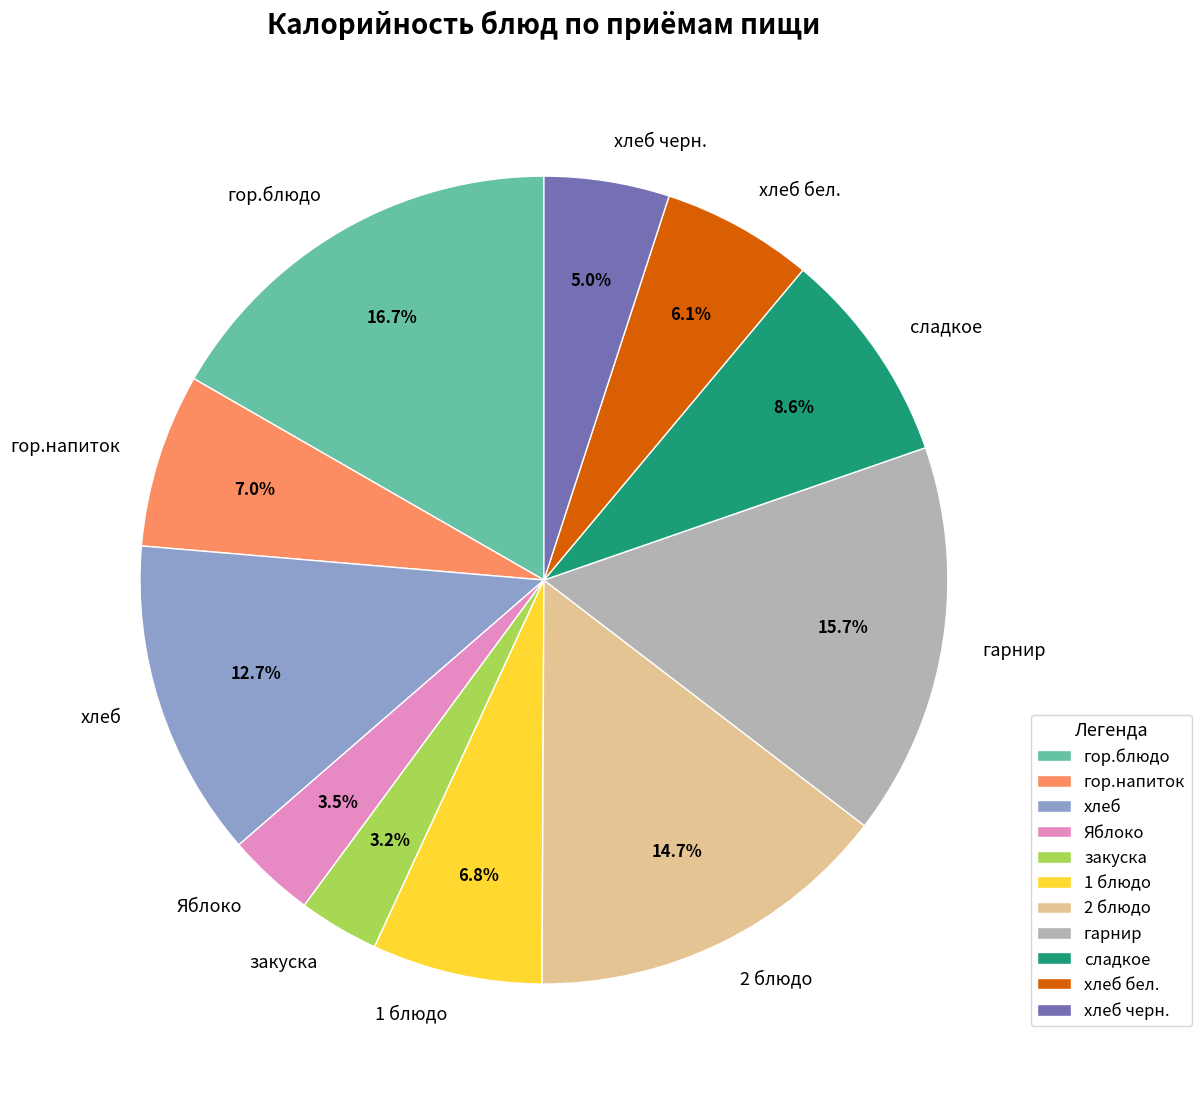

Is the sum of хлеб бел. and хлеб greater than half?

No